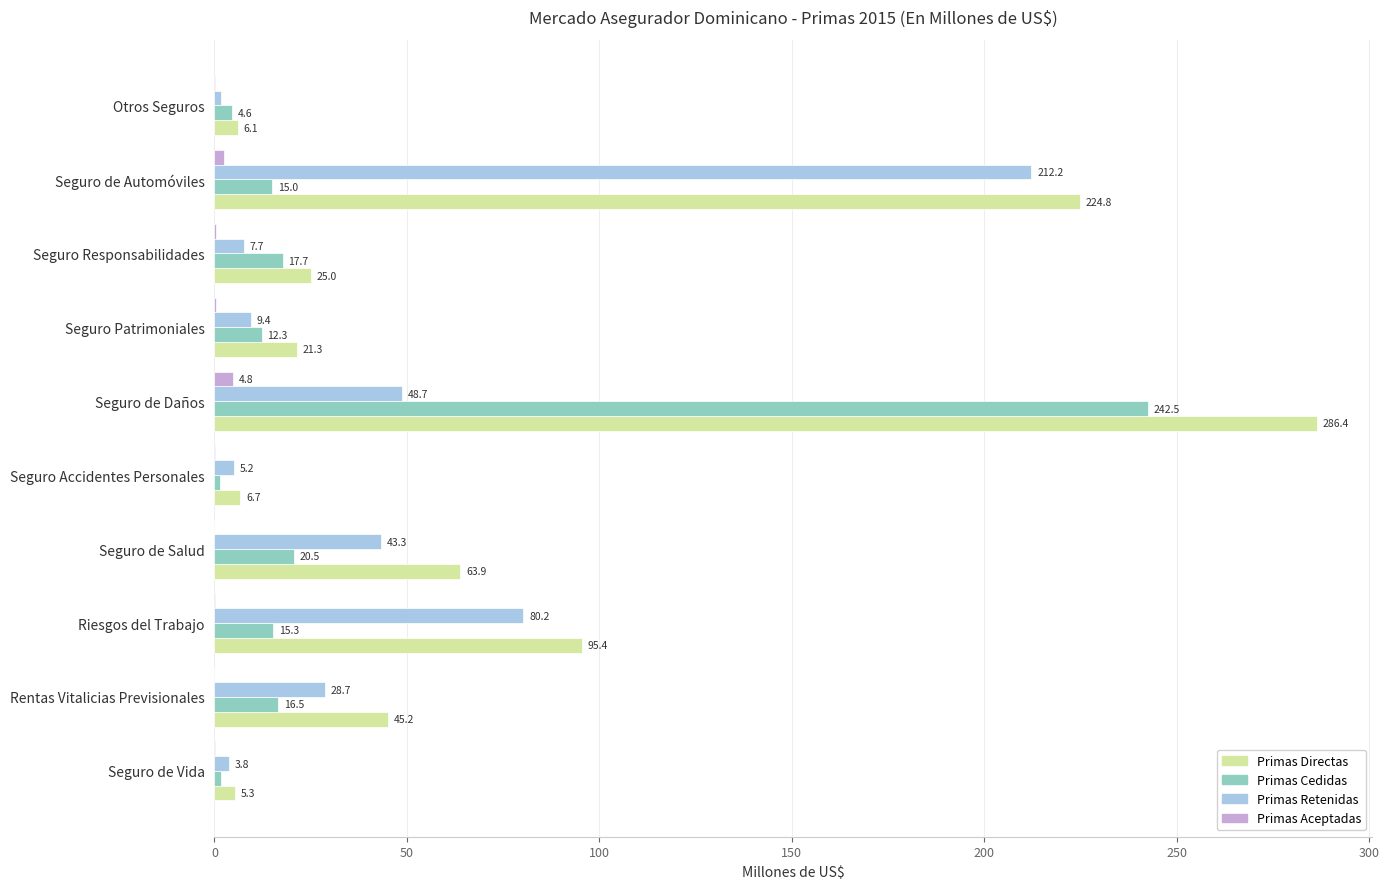

What is the sum of all Primas Cedidas values?

347.7